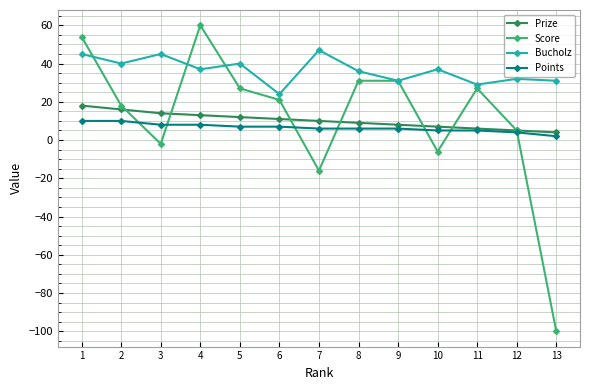

Read the Bucholz value at 7, to the nearest 10.

50